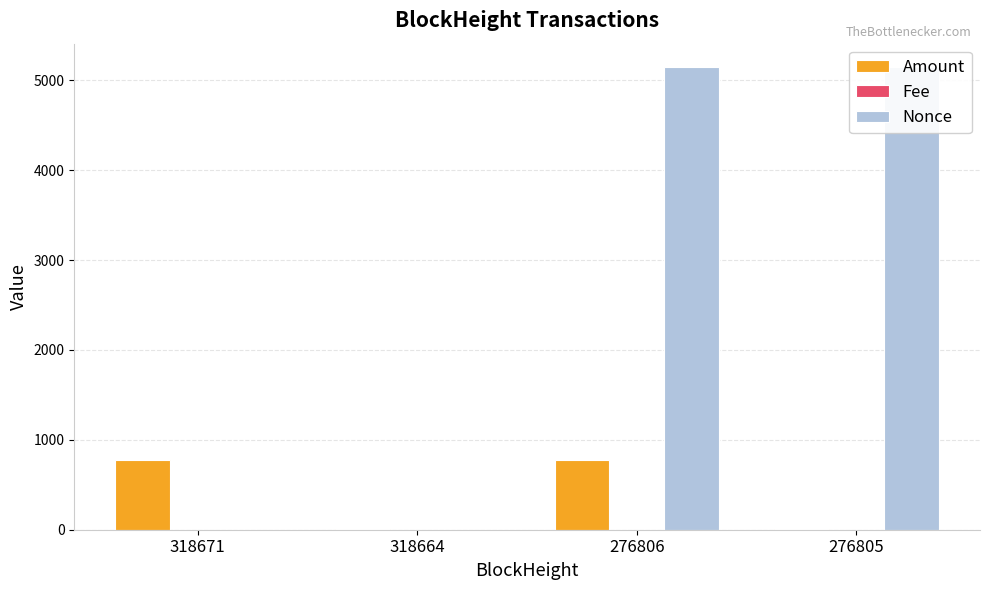

True or false: Nonce has a value of 1.0 at 318671.

True